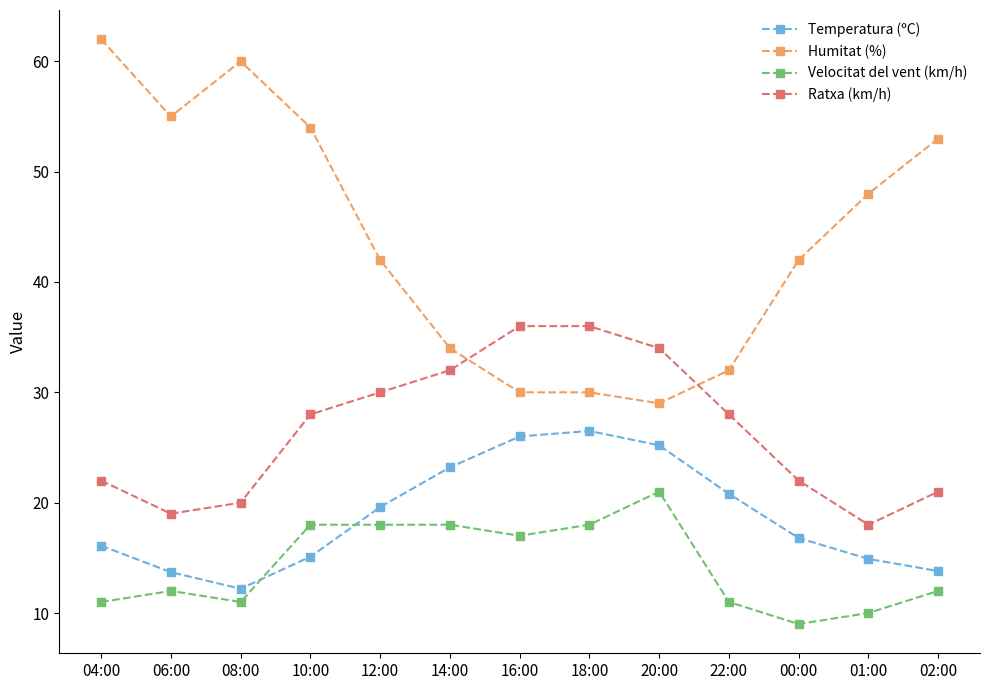

At which category is the sum across all series the highest?

10:00